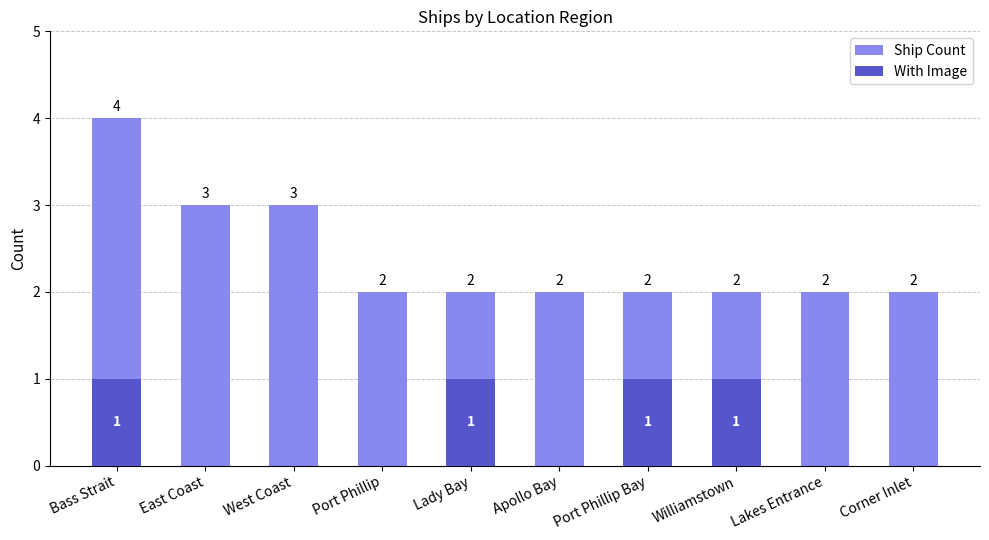

The value of Ship Count at East Coast is 4. True or false?

False